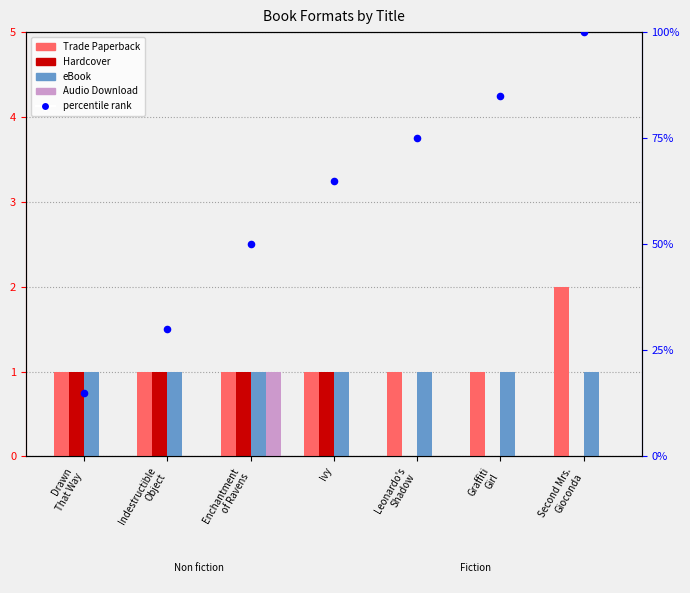

What is the total value across all series at Graffiti
Girl?

87